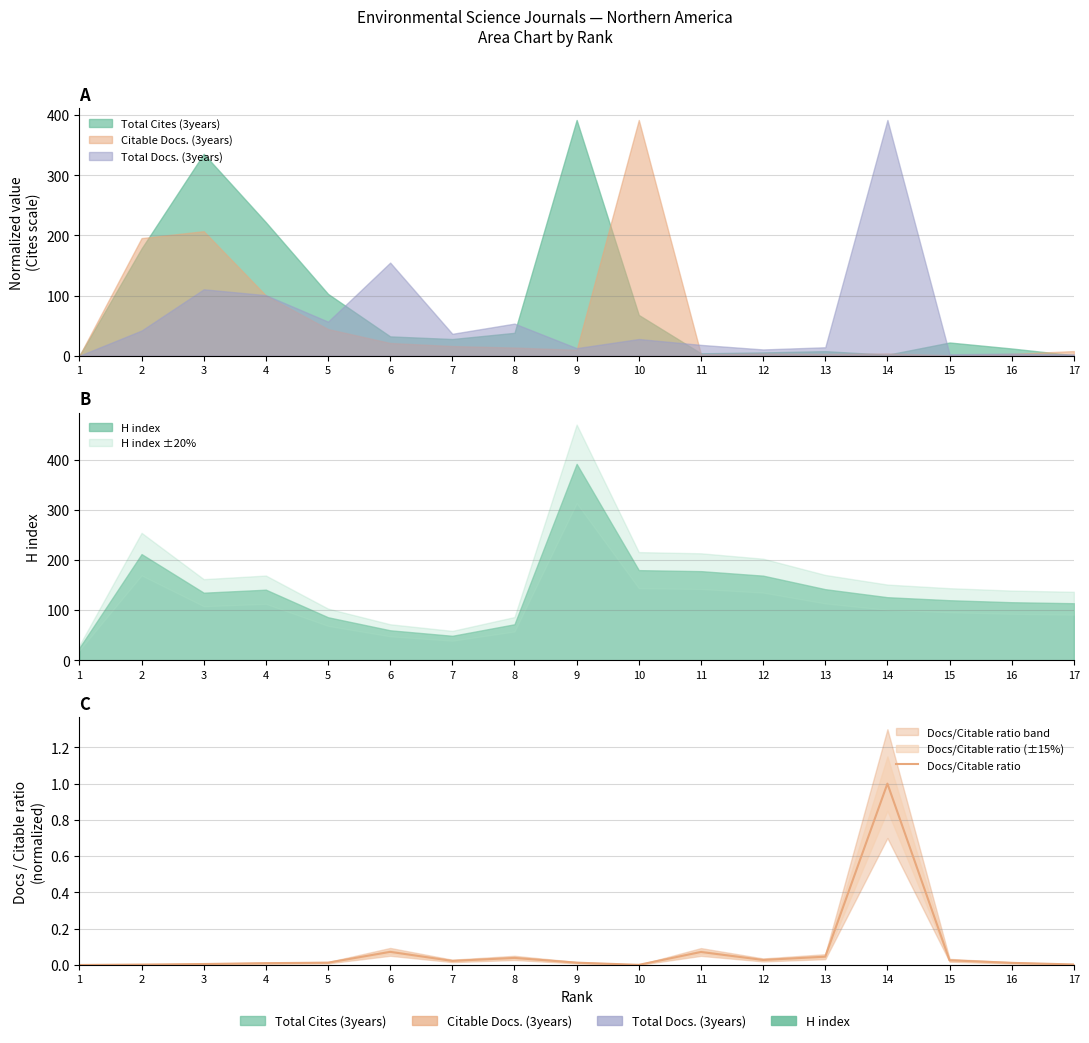

Which category has the highest value across all series?

14